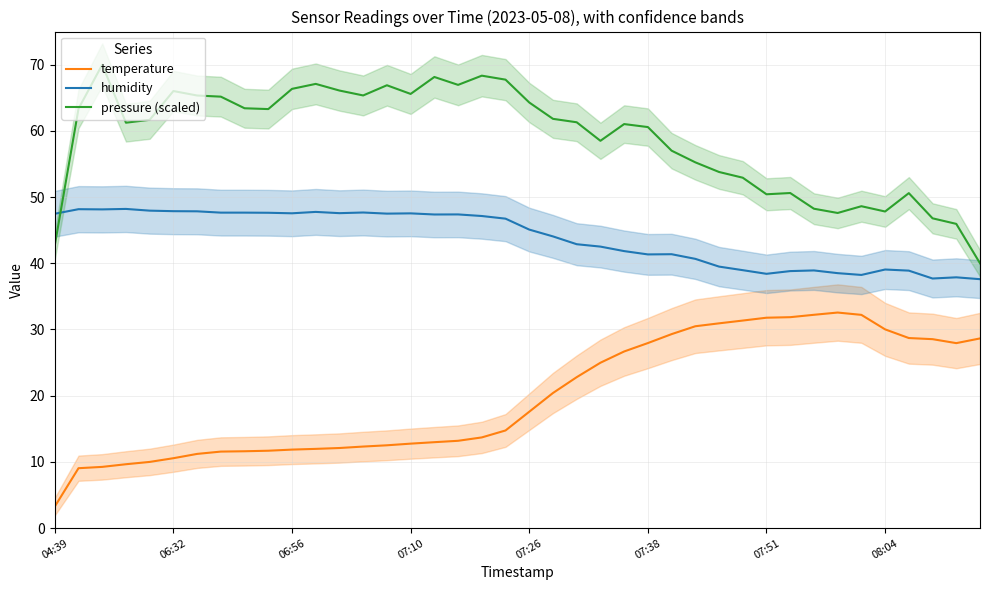

Does the chart display data point markers on the line(s)?

No